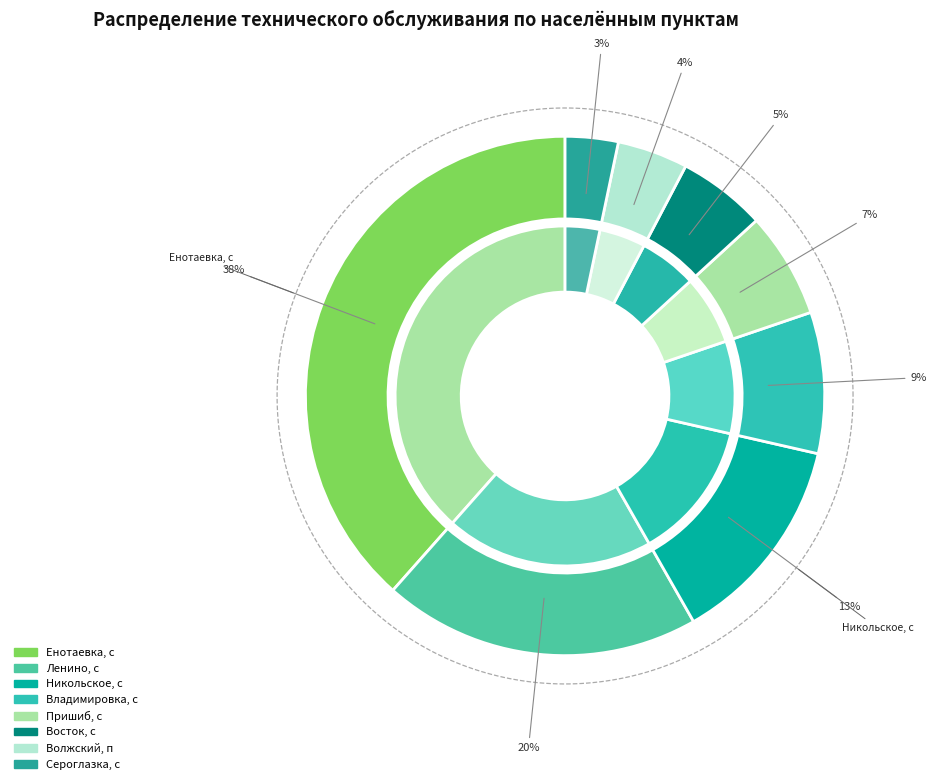

What percentage is the Енотаевка, с slice, to the nearest percent?

38%